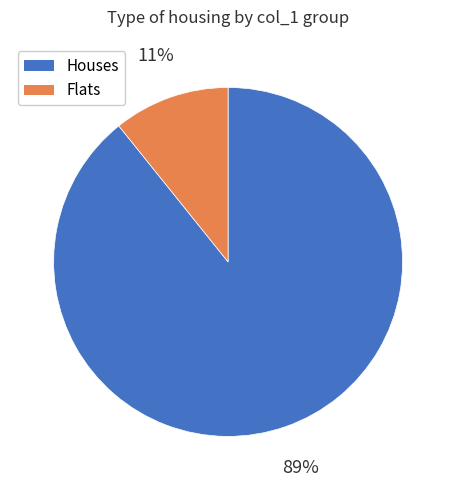

Is there any slice that represents more than half of the pie?

Yes